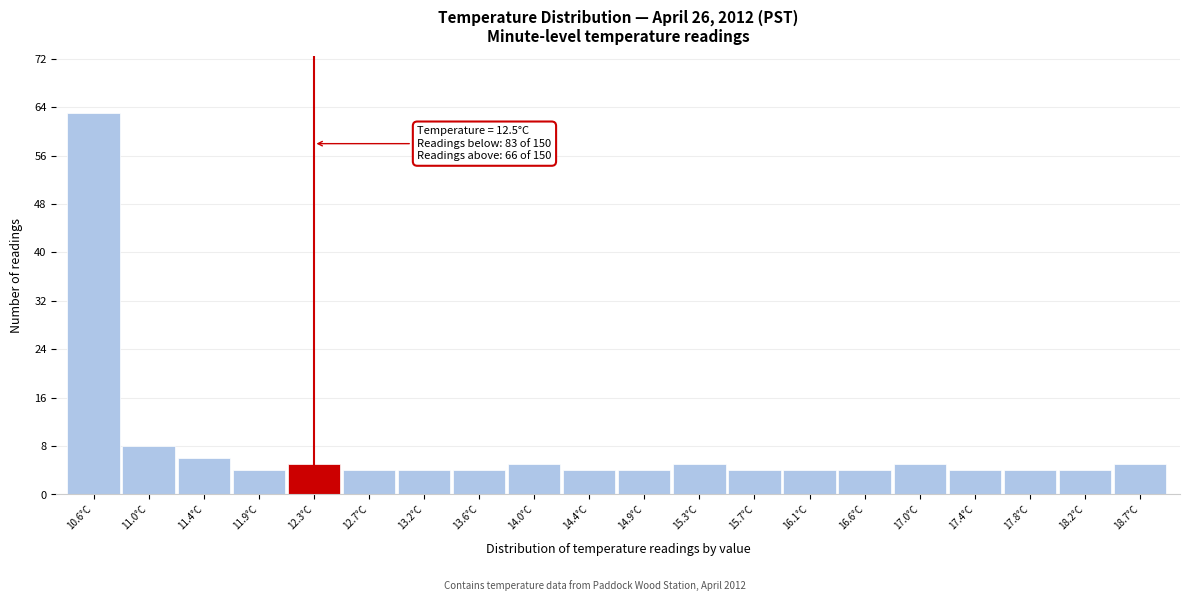

Reading right to left, transcribe all the data shown in this chart.

18.7°C=5	18.2°C=4	17.8°C=4	17.4°C=4	17.0°C=5	16.6°C=4	16.1°C=4	15.7°C=4	15.3°C=5	14.9°C=4	14.4°C=4	14.0°C=5	13.6°C=4	13.2°C=4	12.7°C=4	12.3°C=5	11.9°C=4	11.4°C=6	11.0°C=8	10.6°C=63